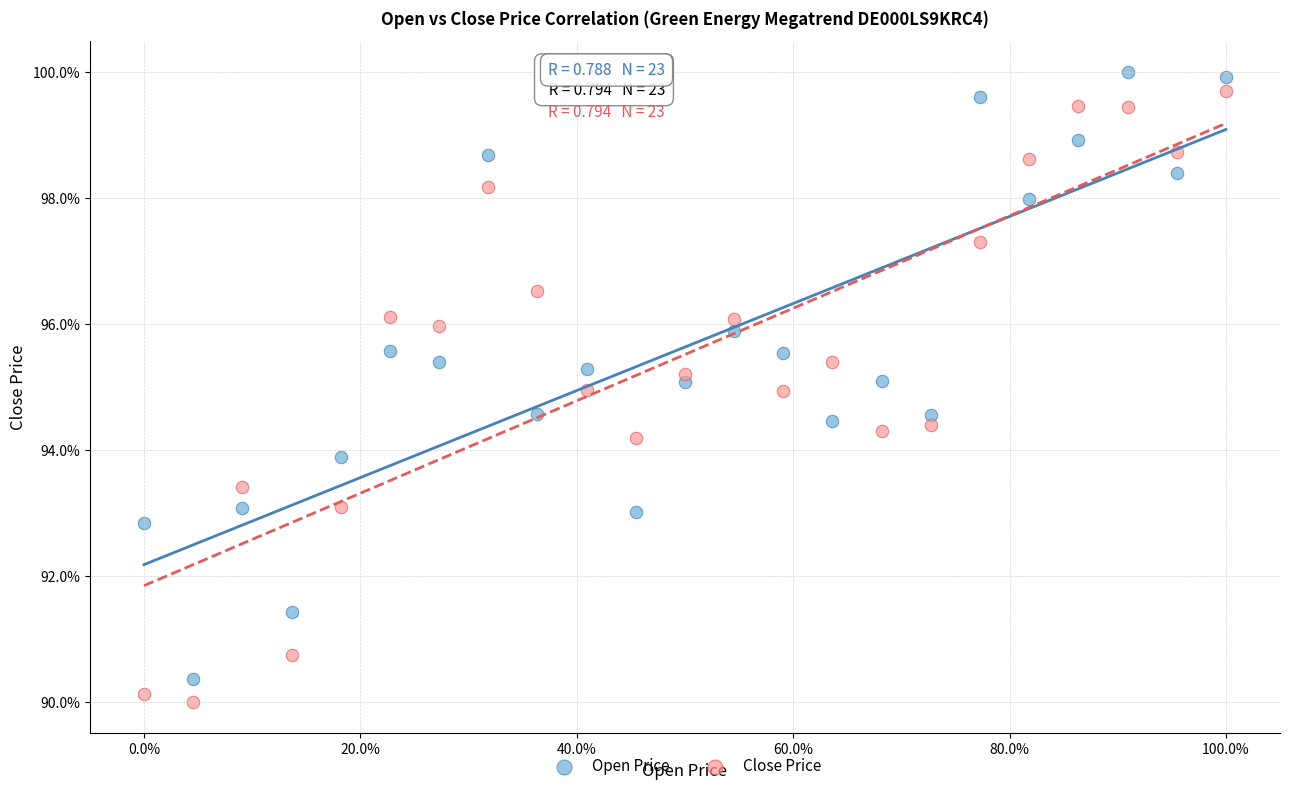

Which series reaches the minimum Y coordinate?

Close Price